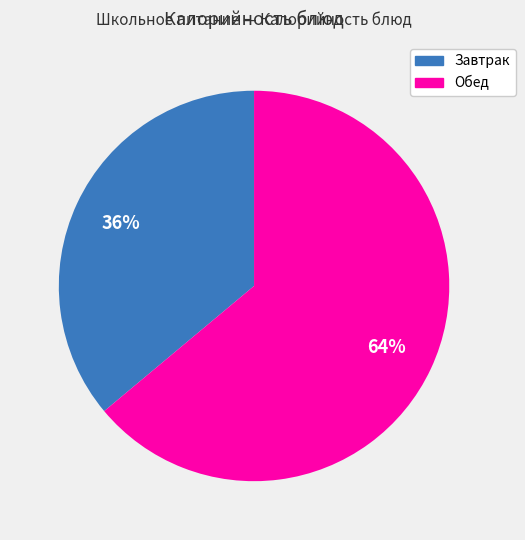

Does any single category account for the majority?

Yes